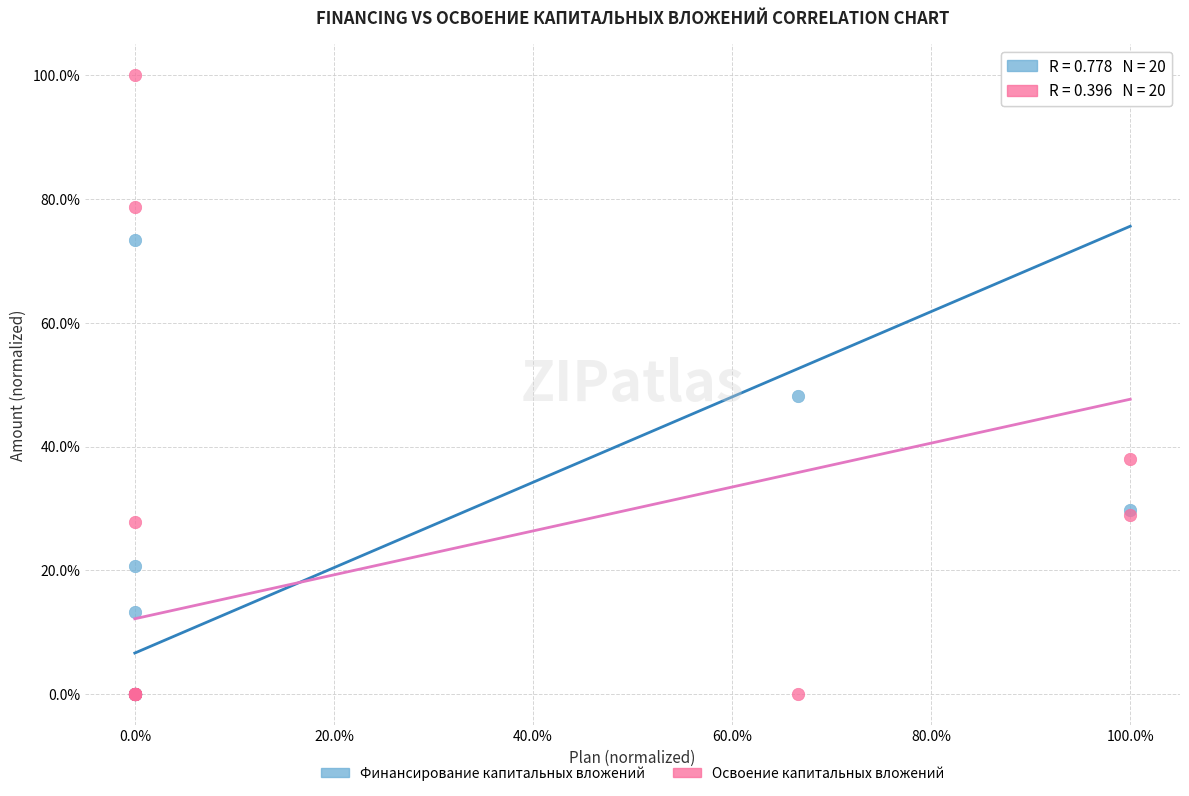

What are all the series names shown in the legend?

Финансирование капитальных вложений, Освоение капитальных вложений